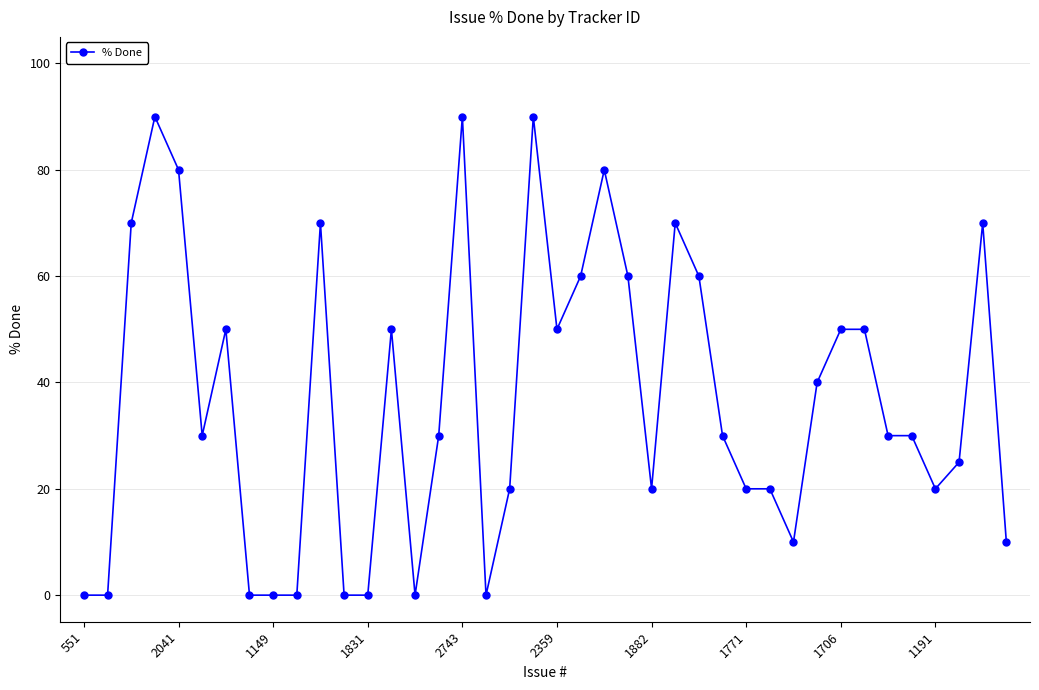

What is the sum of all values?

1475